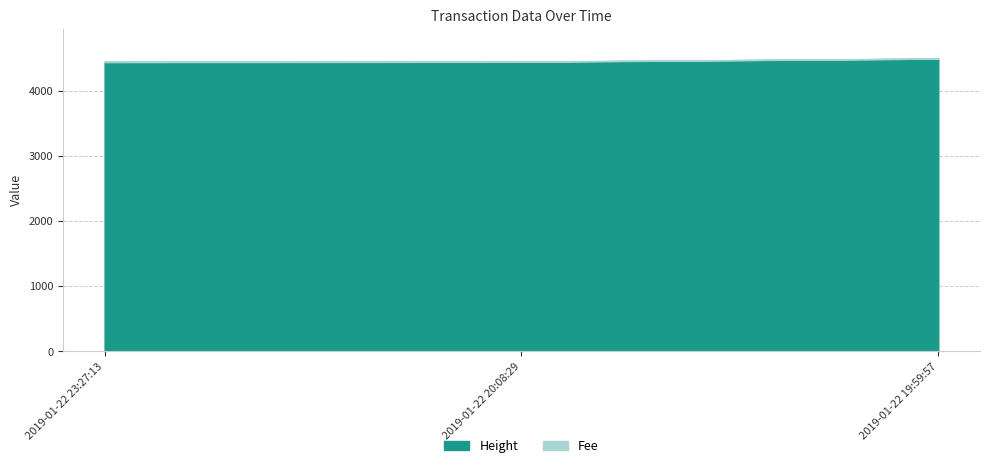

What is the minimum value for Fee?

0.1